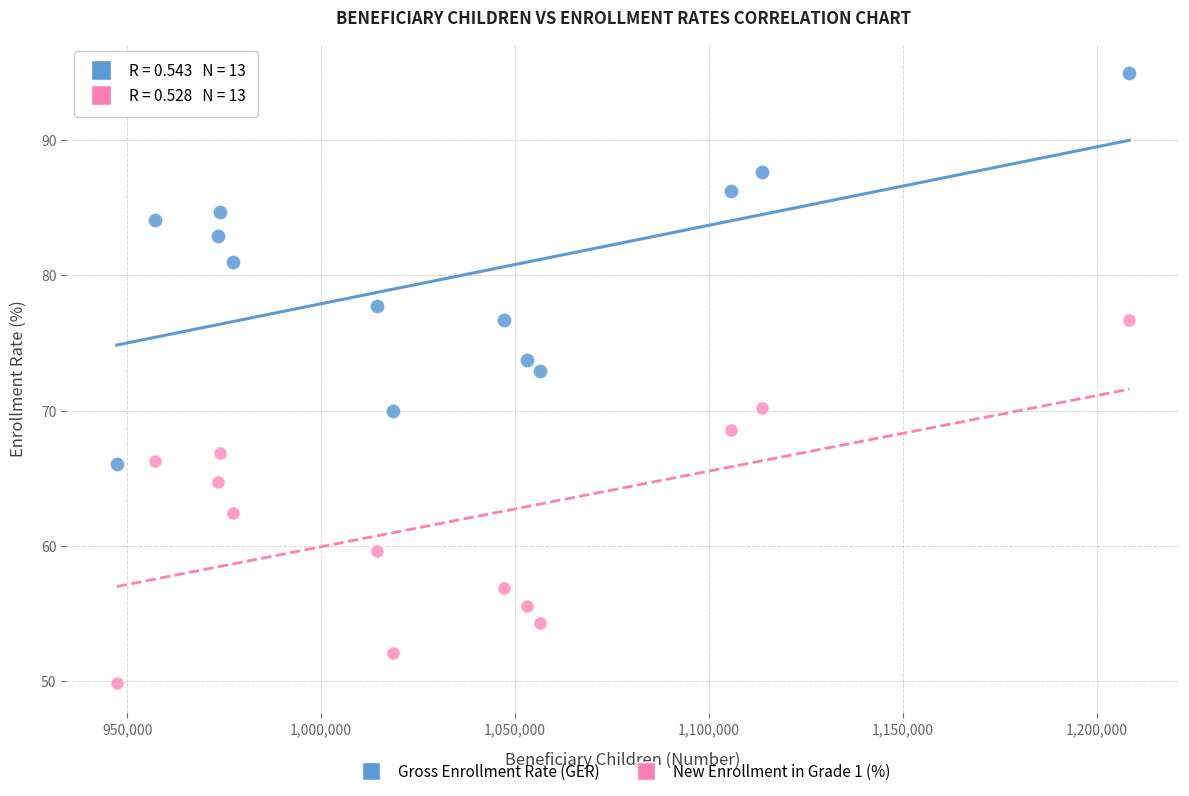

What are all the series names shown in the legend?

Gross Enrollment Rate (GER), New Enrollment in Grade 1 (%)